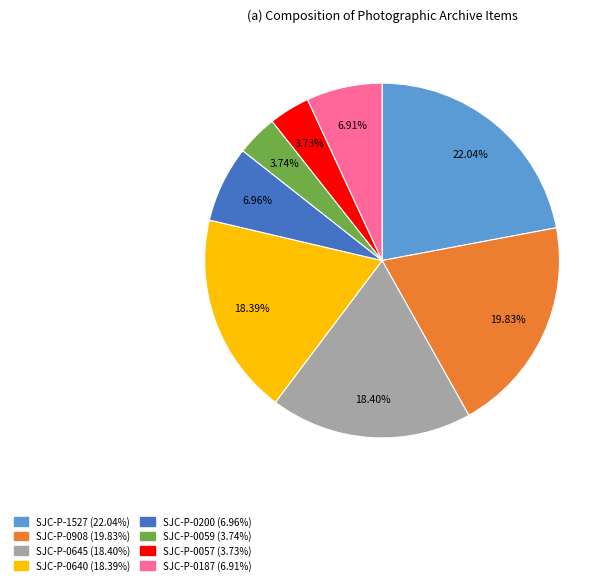

The SJC-P-0645 slice represents 18% of the pie. True or false?

True